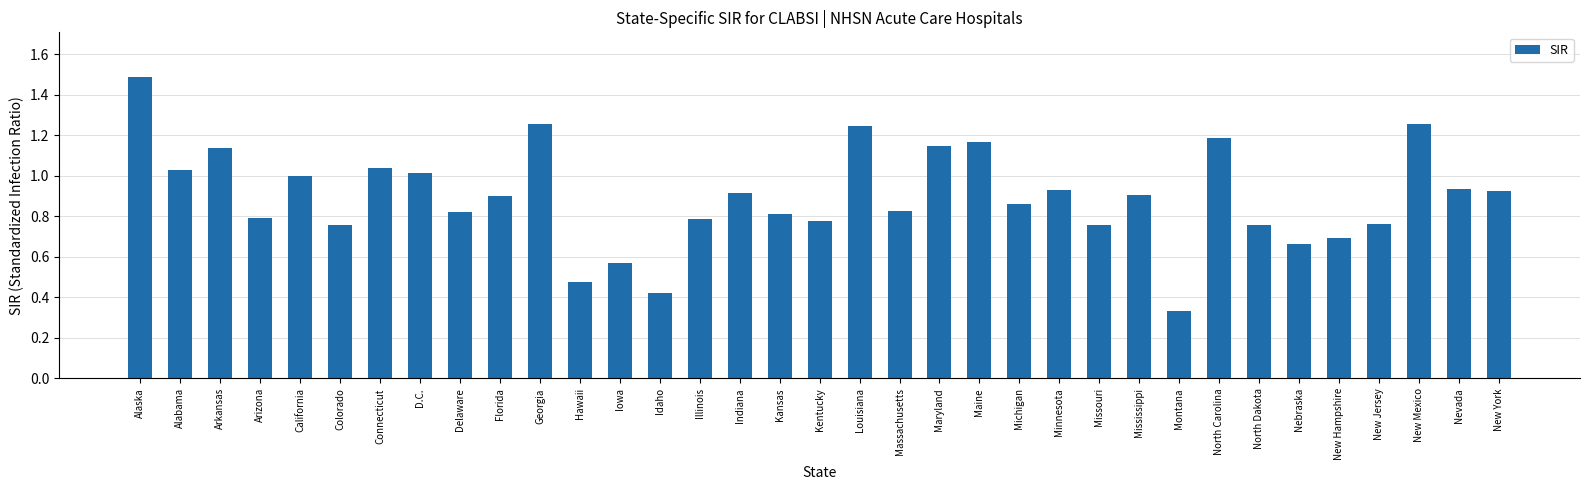

Which category has the lowest value across all series?

Montana